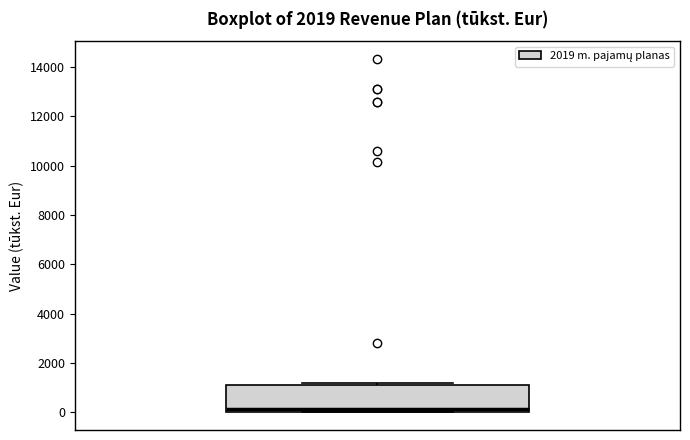

Where does the median line of the box sit on the y-axis? The values are not printed on the chart, so give them approximately, as read against the axis.

200